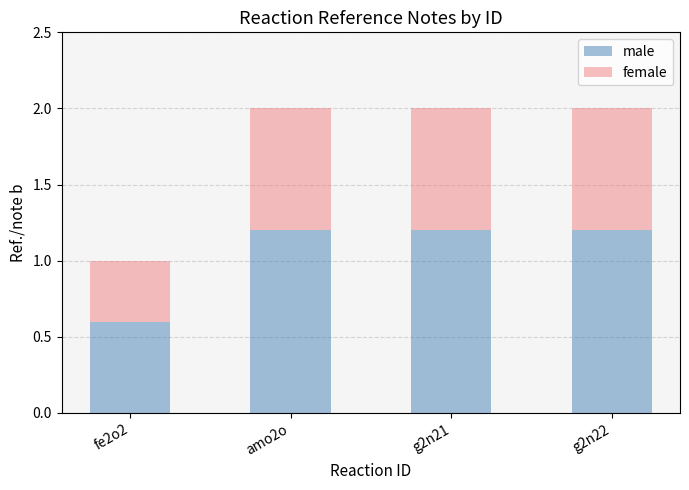

At which label does male reach its minimum?

fe2o2